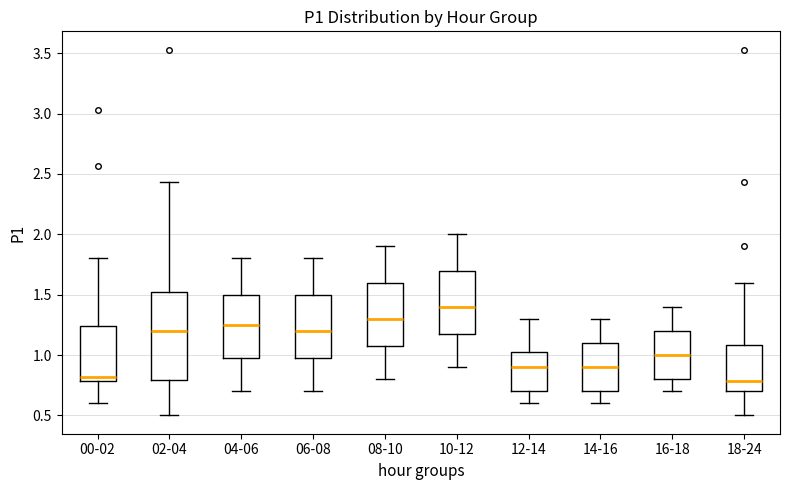

Reading left to right, transcribe this box plot: for each box, give where its median line is, the range the box spans, and where its two whiskers end, as read against the y-axis. The values are not printed on the chart, so give them approximately, as read against the axis.

00-02: median 0.80 (just above the box's lower edge), box 0.80 to 1.25, whiskers 0.60 to 1.80
02-04: median 1.20, box 0.80 to 1.55, whiskers 0.50 to 2.45
04-06: median 1.25, box 1.00 to 1.50, whiskers 0.70 to 1.80
06-08: median 1.20, box 1.00 to 1.50, whiskers 0.70 to 1.80
08-10: median 1.30, box 1.10 to 1.60, whiskers 0.80 to 1.90
10-12: median 1.40, box 1.20 to 1.70, whiskers 0.90 to 2.00
12-14: median 0.90, box 0.70 to 1.05, whiskers 0.60 to 1.30
14-16: median 0.90, box 0.70 to 1.10, whiskers 0.60 to 1.30
16-18: median 1.00, box 0.80 to 1.20, whiskers 0.70 to 1.40
18-24: median 0.80, box 0.70 to 1.10, whiskers 0.50 to 1.60